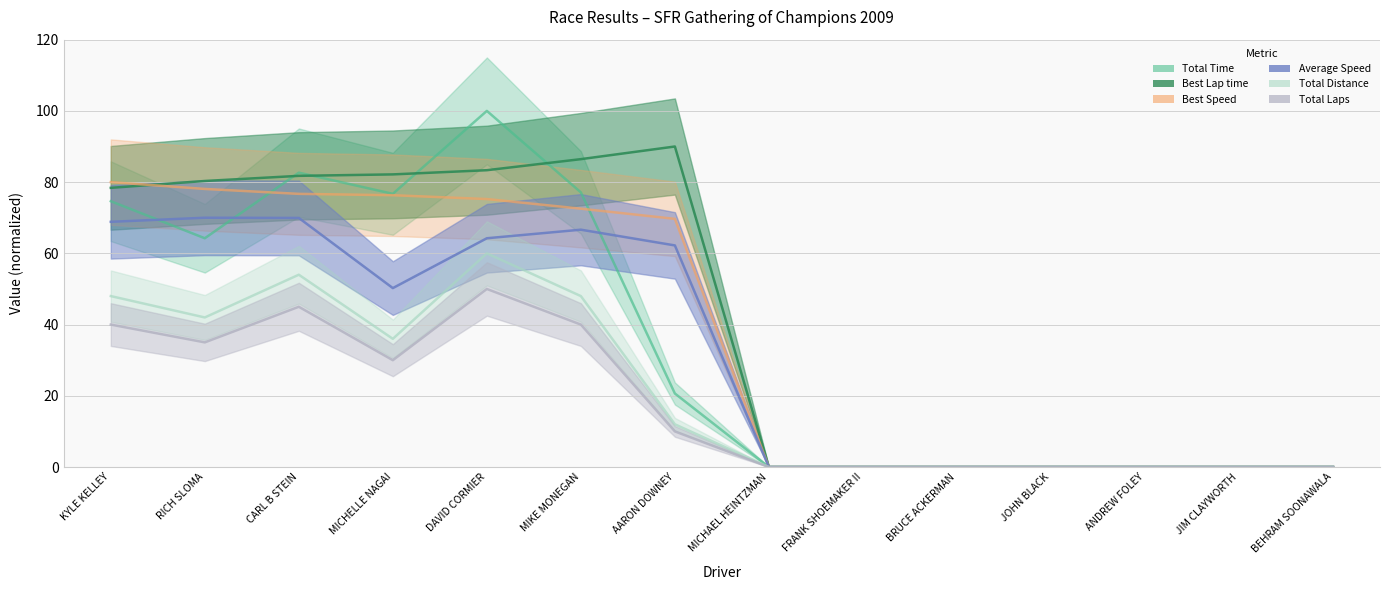

What is the difference between the highest and lowest values at MIKE MONEGAN?

46.5